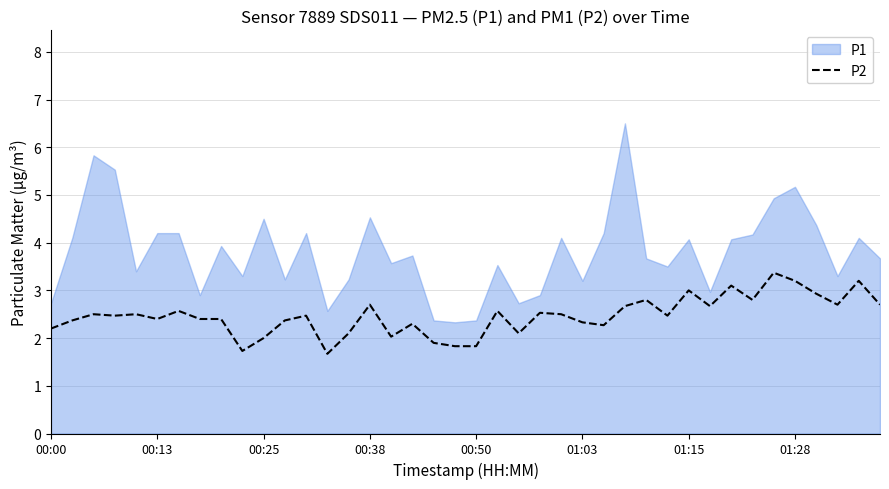

Approximately how many times larger is the value at 14 compared to 37?

0.8